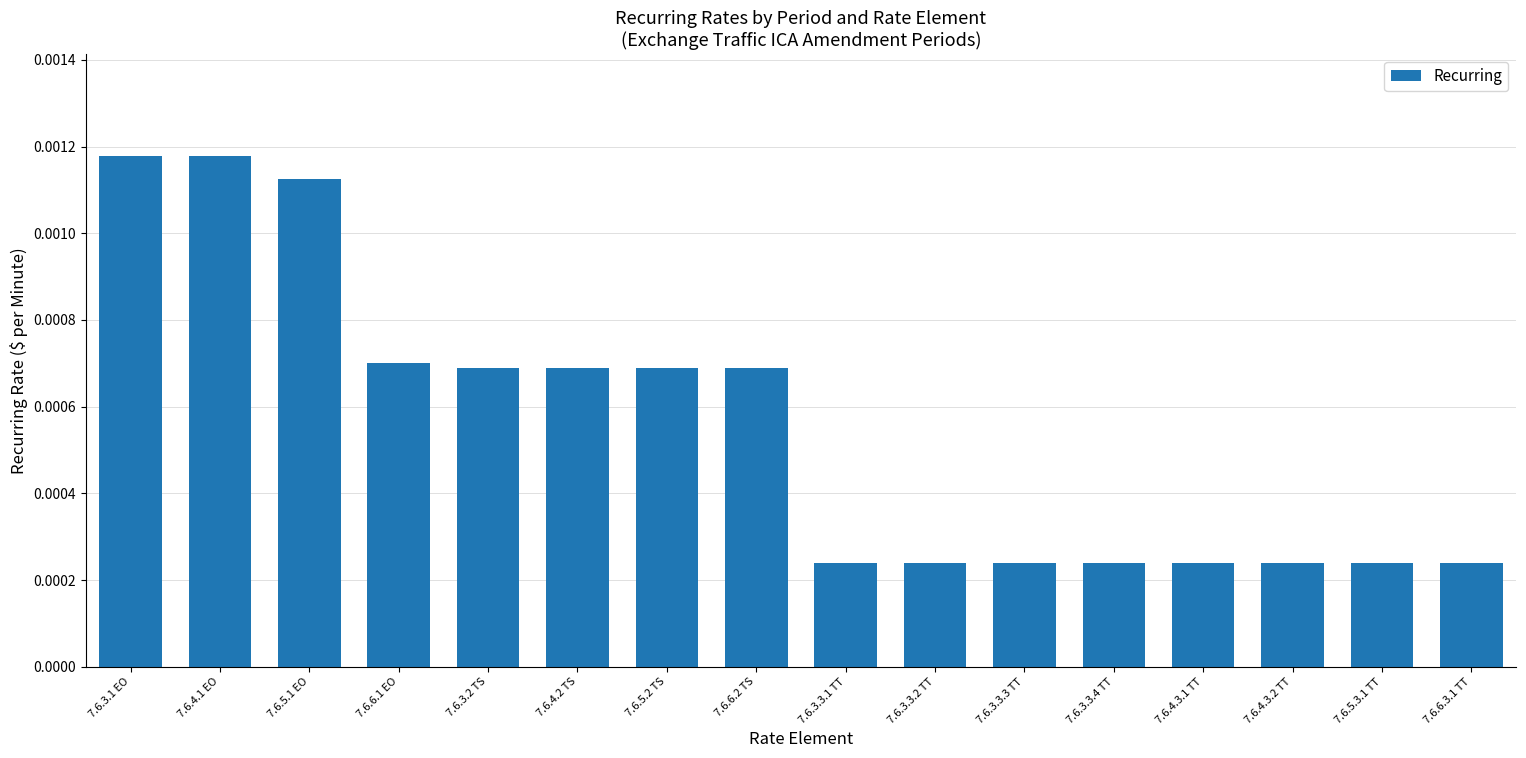

What is the label of the 13th bar from the left?

7.6.4.3.1 TT